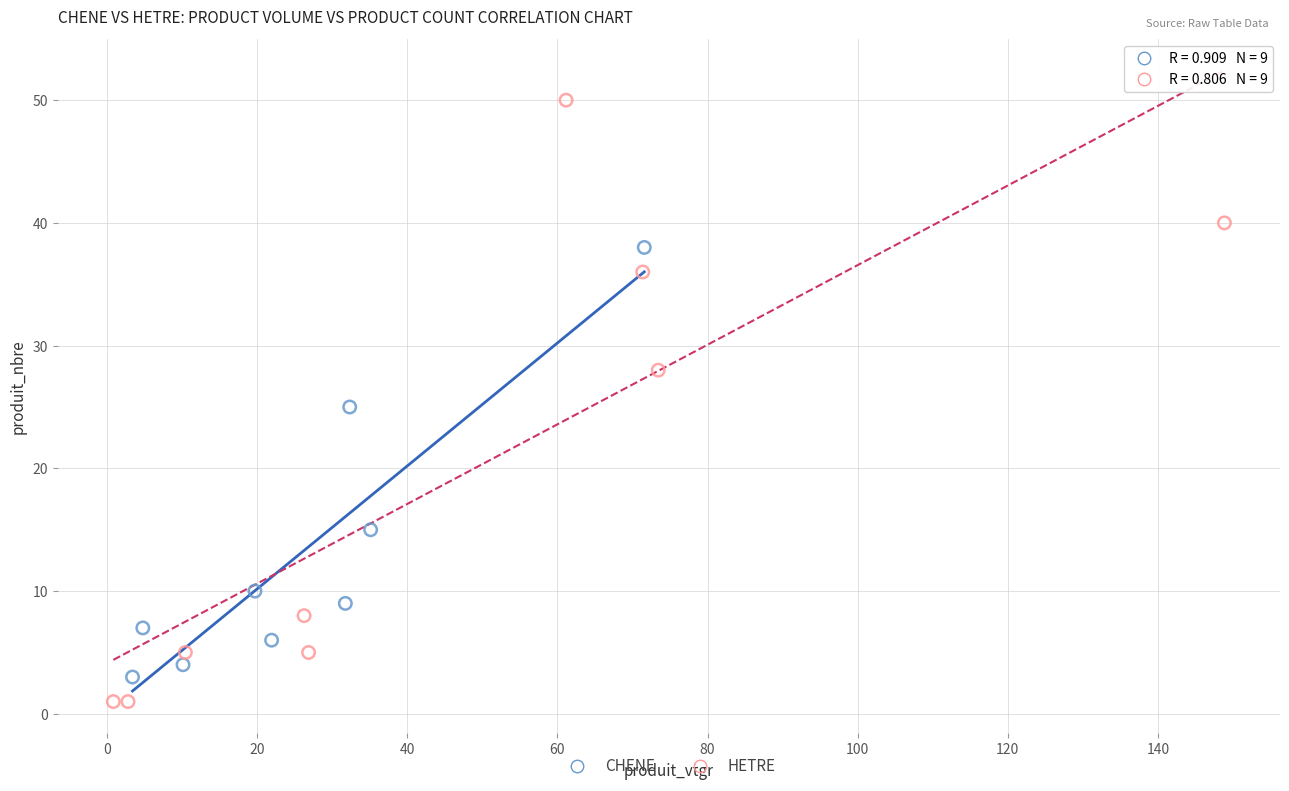

Which series has the widest spread of Y values?

HETRE